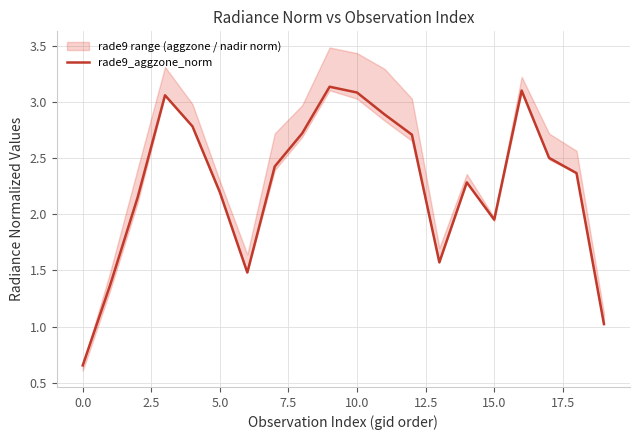

Reading right to left, transcribe all the data shown in this chart.

1.0	2.4	2.5	3.1	2.0	2.3	1.6	2.7	2.9	3.1	3.1	2.7	2.4	1.5	2.2	2.8	3.1	2.1	1.4	0.7